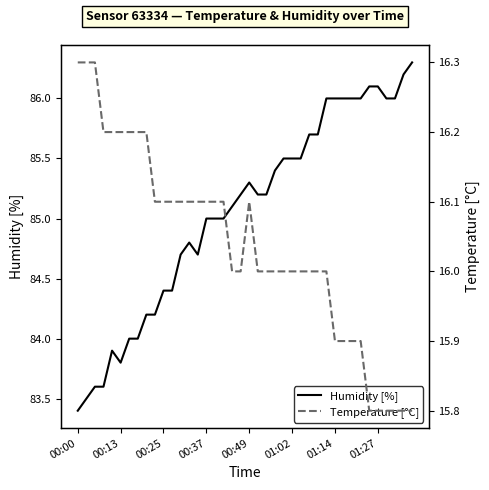

What is the highest value of the Humidity [%] series?

86.3